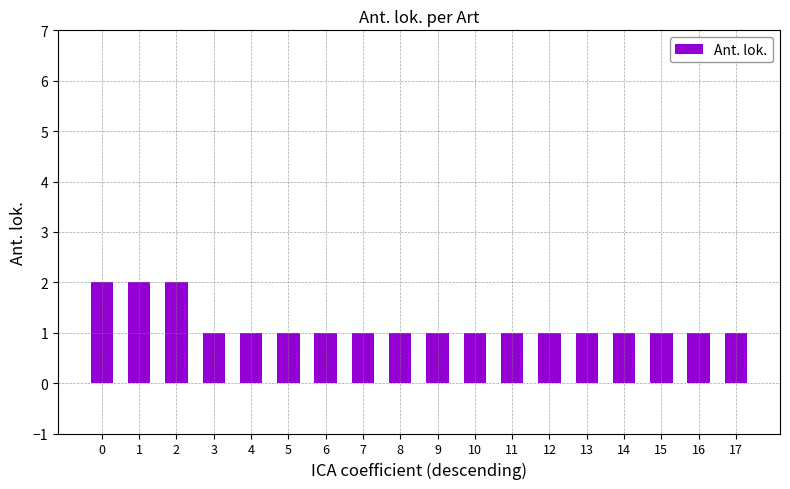

What is the difference between the maximum and minimum values?

1